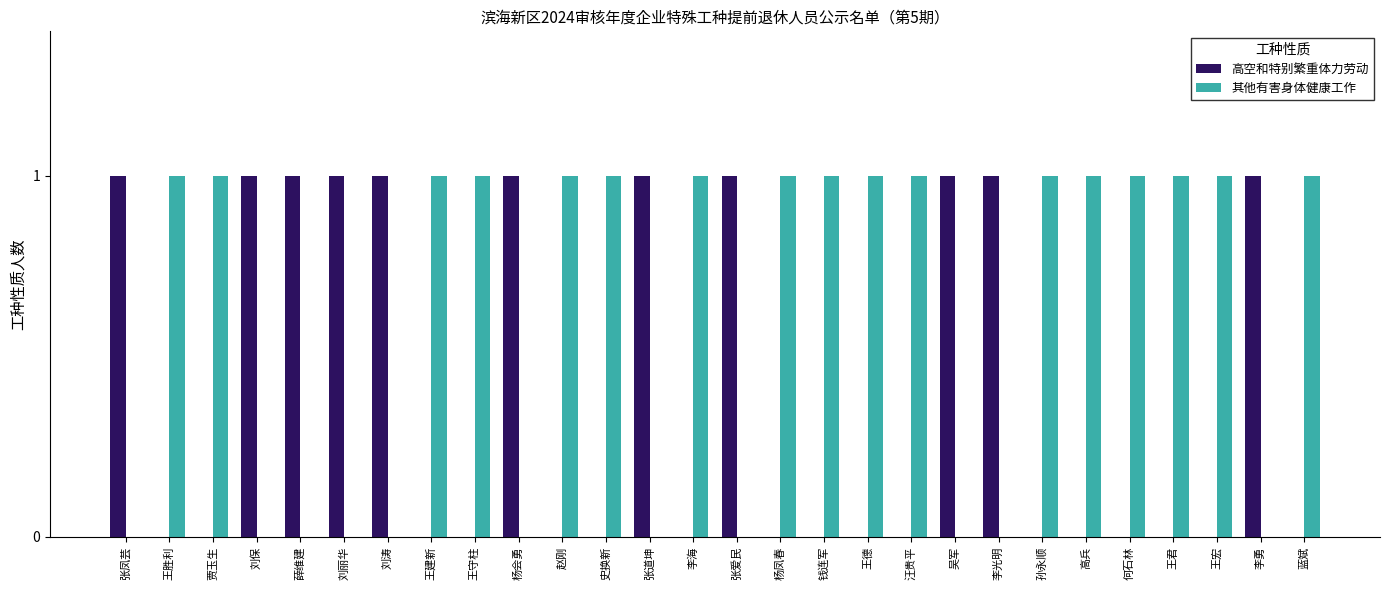

Is it true that 其他有害身体健康工作 equals 1 at 刘保?

False